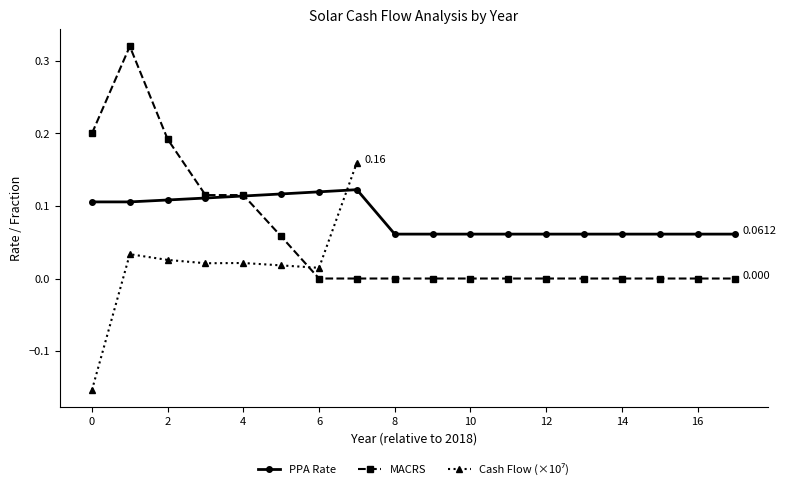

Is this an area chart (filled region under the line)?

No